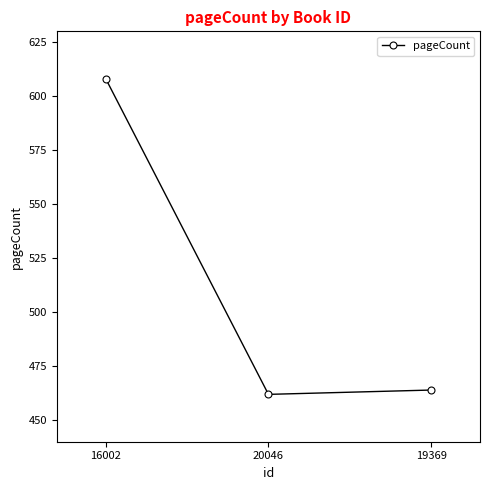

The chart shows a value of 608 at 16002. True or false?

True